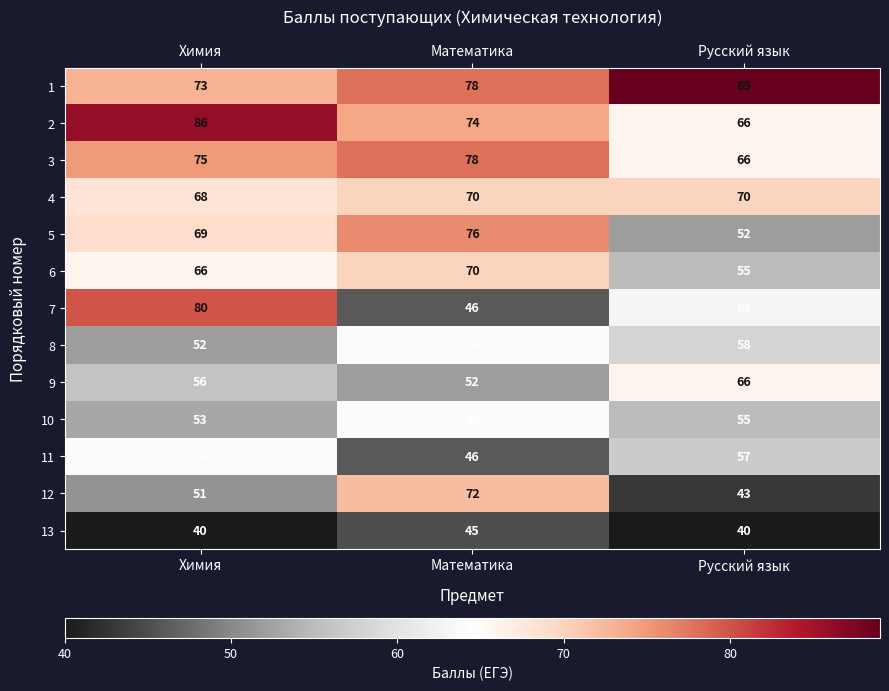

What is the lowest value of the 11 series?

46